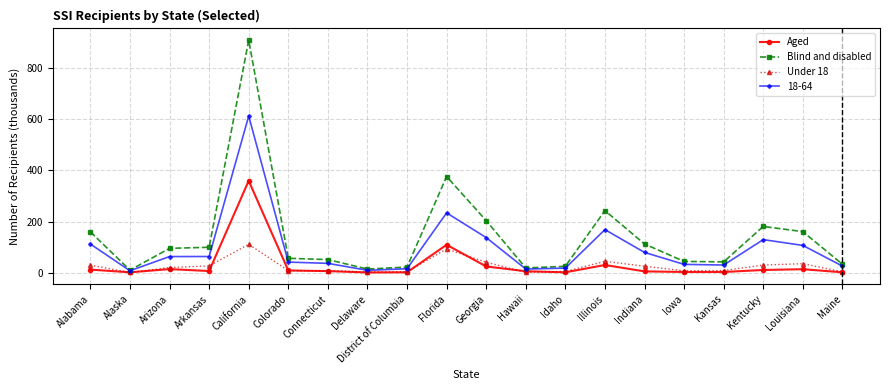

What is the lowest value of the Blind and disabled series?

10.4